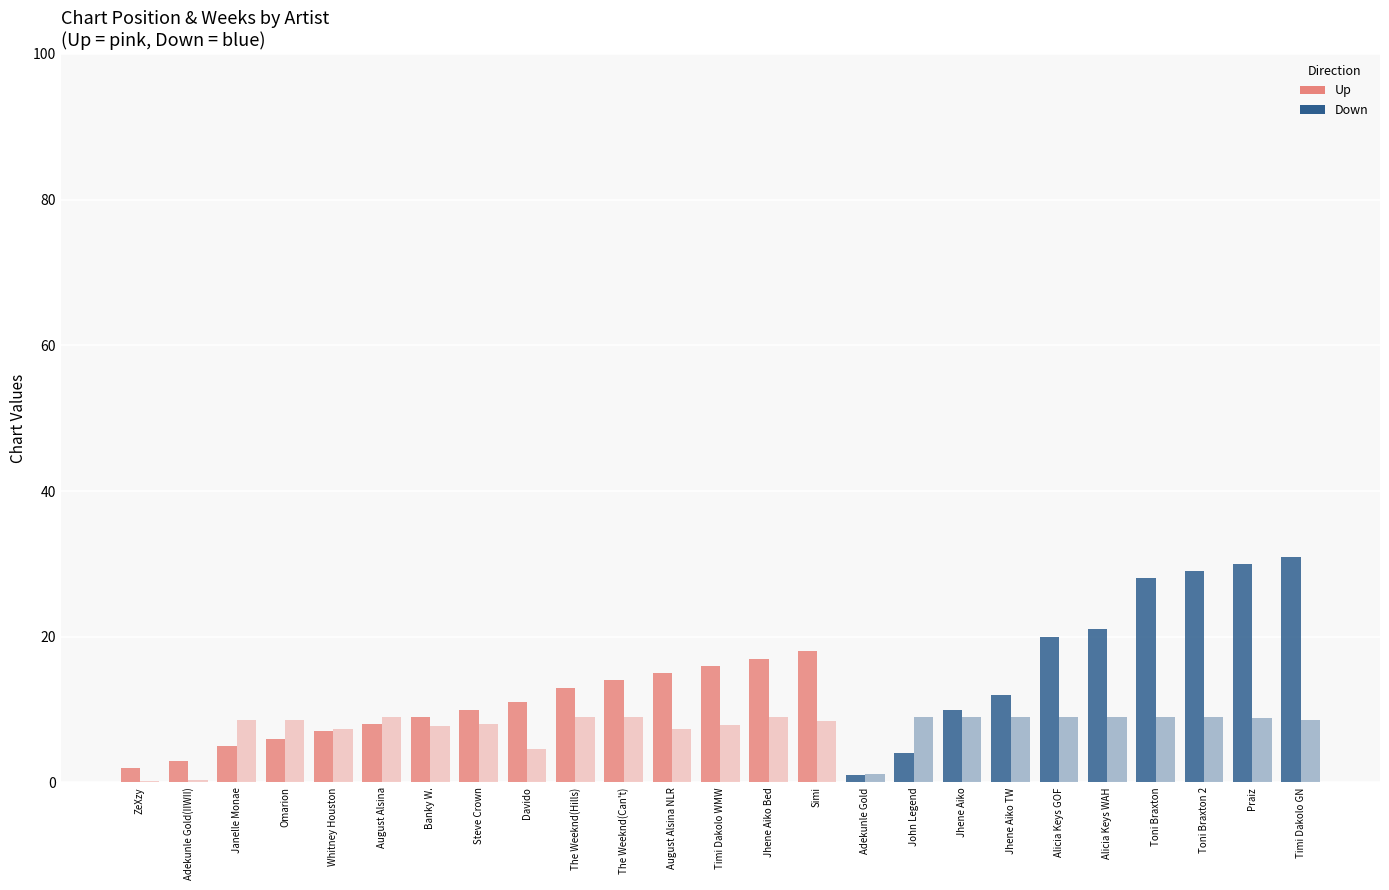

How many groups of bars are there?

25